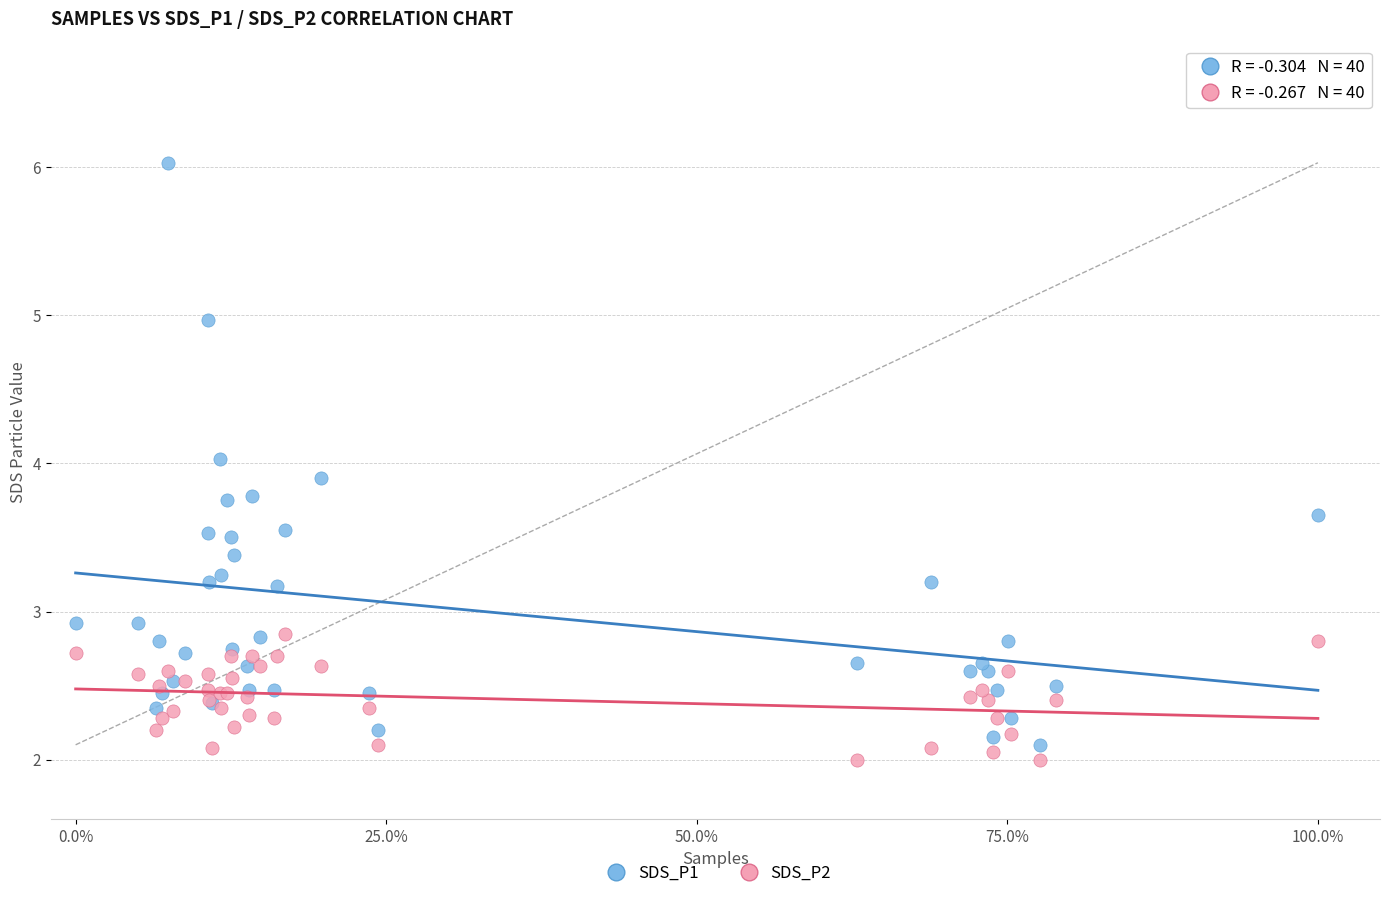

What are all the series names shown in the legend?

SDS_P1, SDS_P2